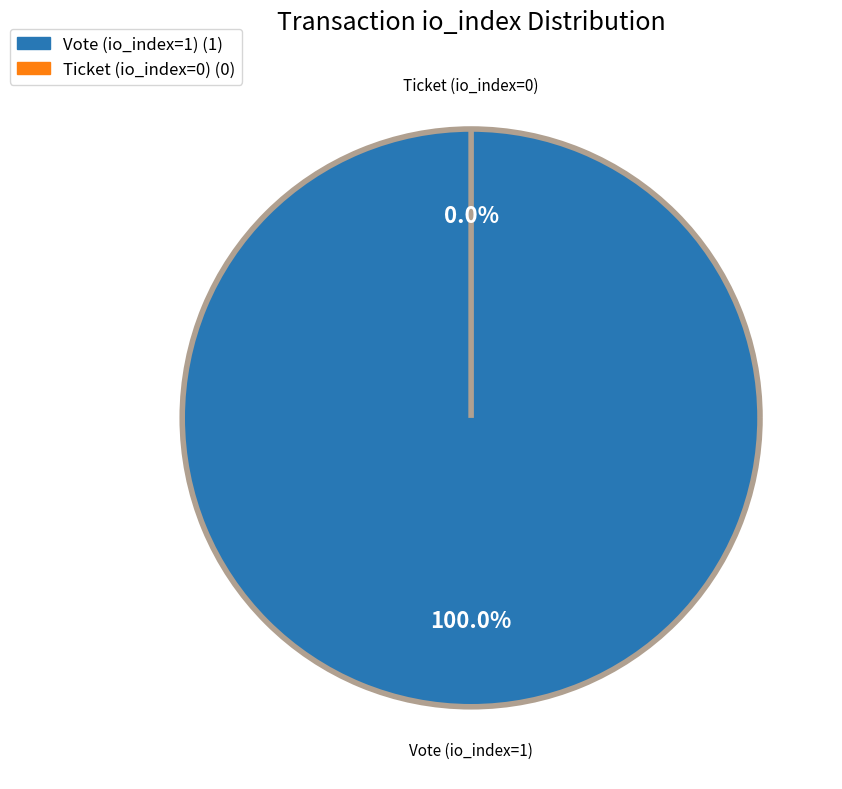

What is the change in value from Vote (io_index=1) to Ticket (io_index=0)?

-1